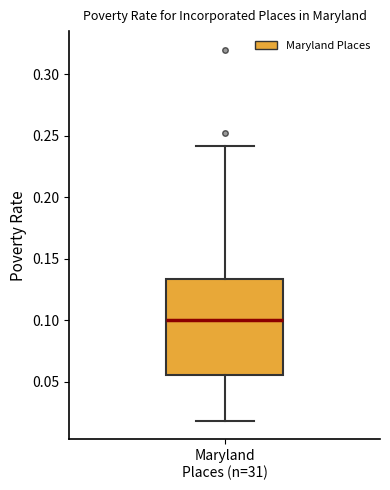

Where is the upper edge of the box for Maryland Places (n=31) on the y-axis? The values are not printed on the chart, so give them approximately, as read against the axis.

0.135